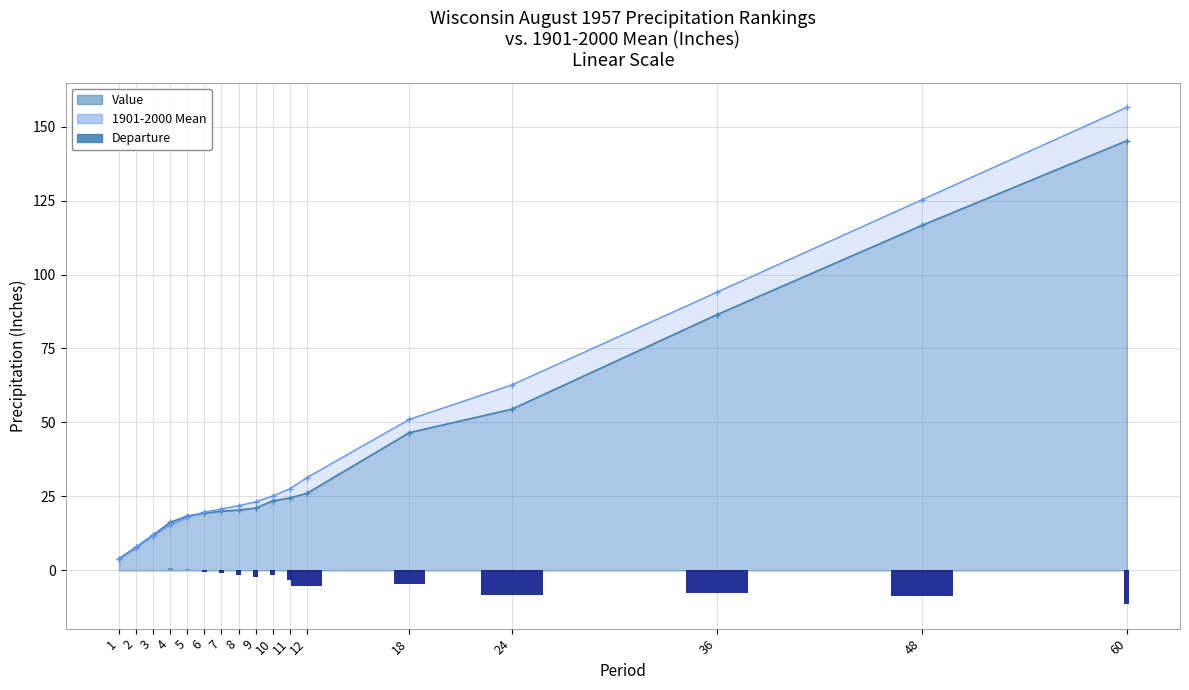

Are the bars horizontal?

No